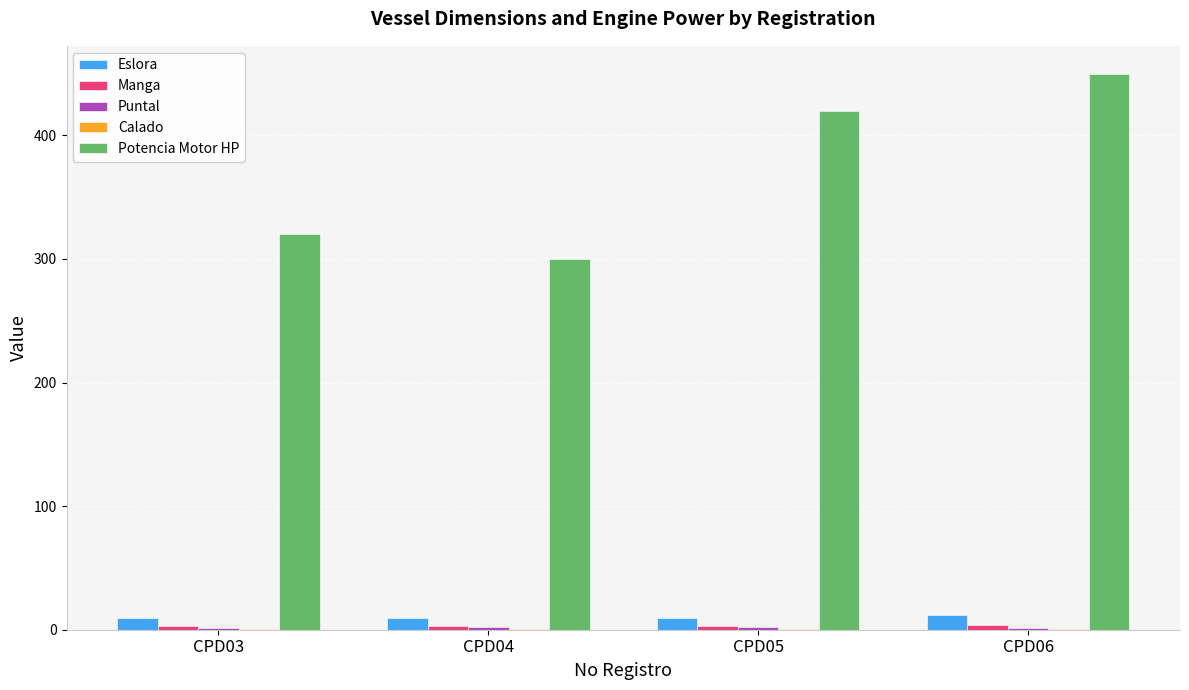

What is the total value across all series at CPD03?

335.1